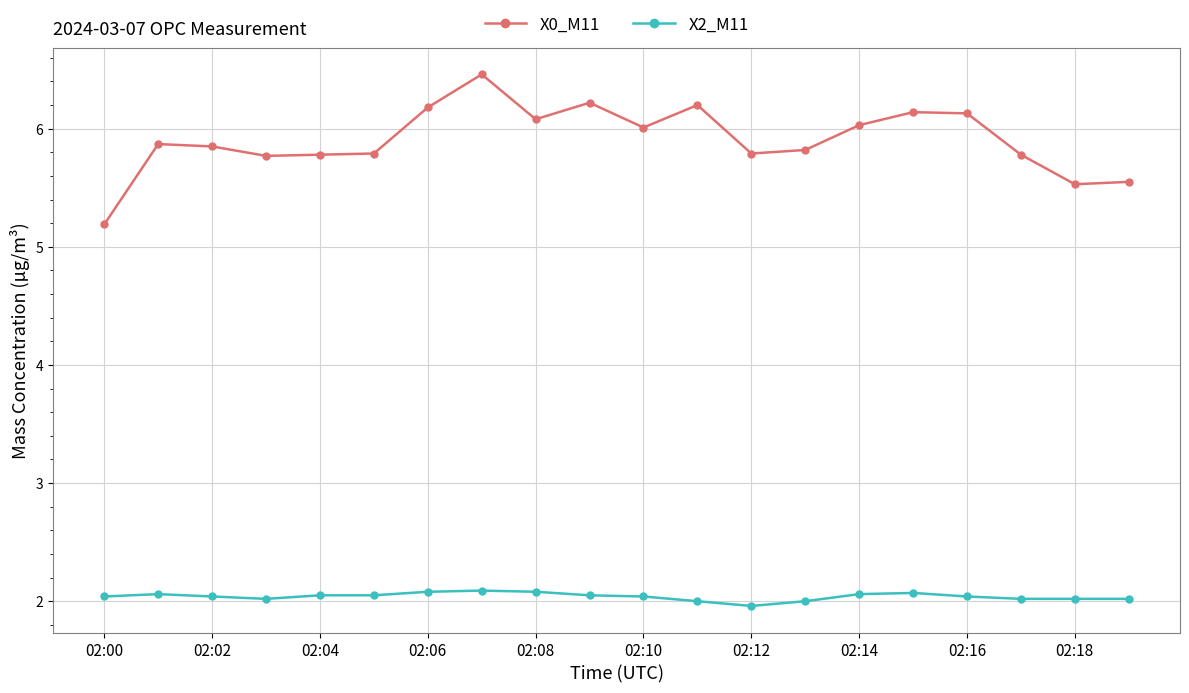

True or false: X0_M11 has more than 0 interior local peaks.

True